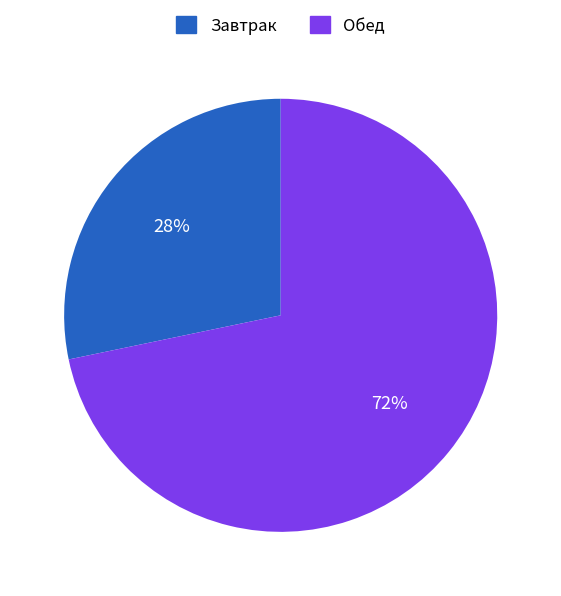

How many slices are in this pie chart?

2